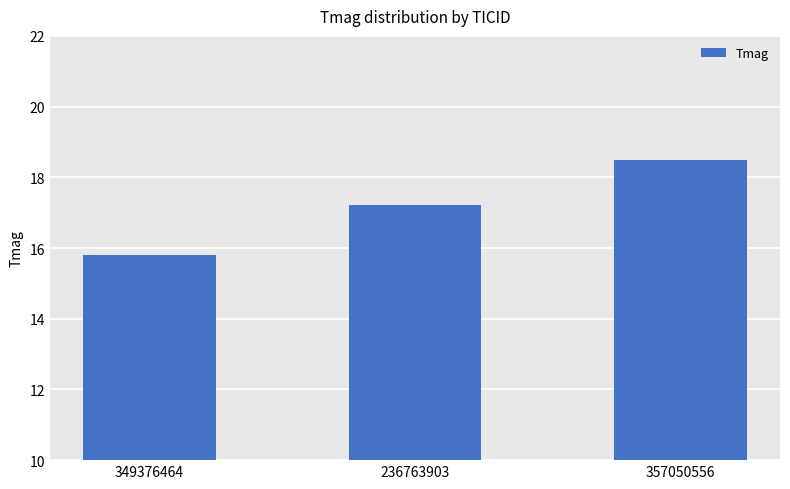

Count the values in the range 15 to 18.

2